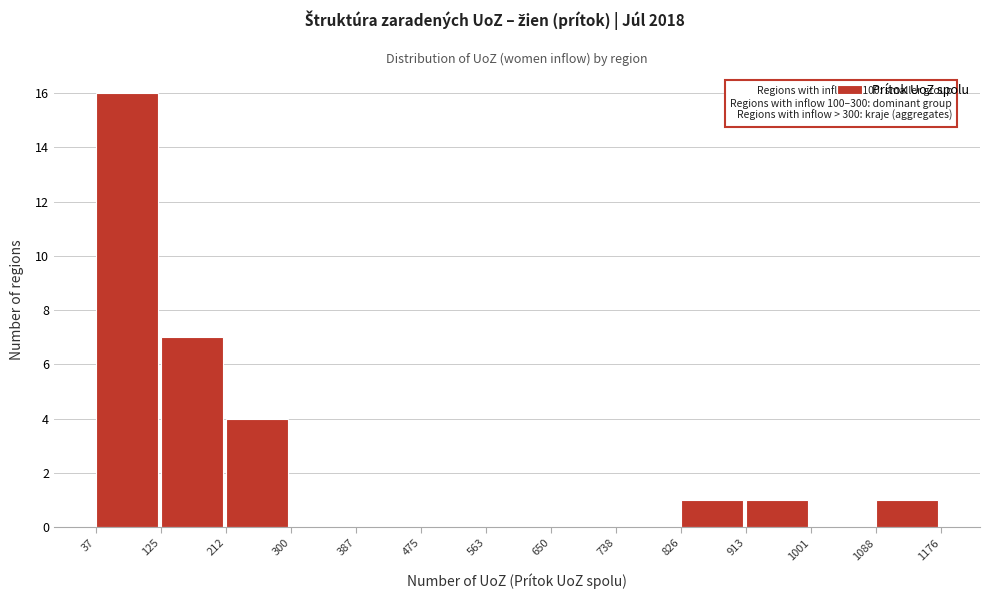

Which range on the x-axis has the tallest bar?

37 to 125